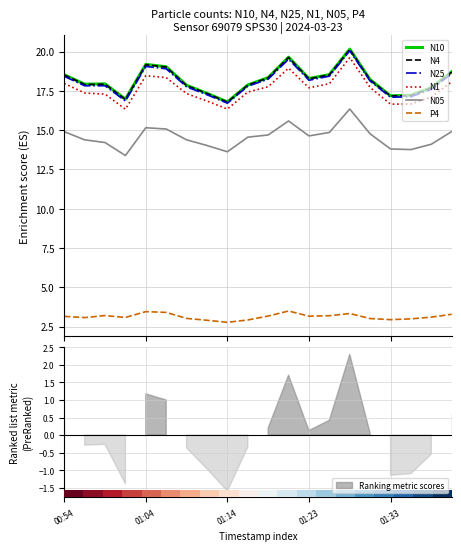

How many interior local peaks does the N1 series have?

3